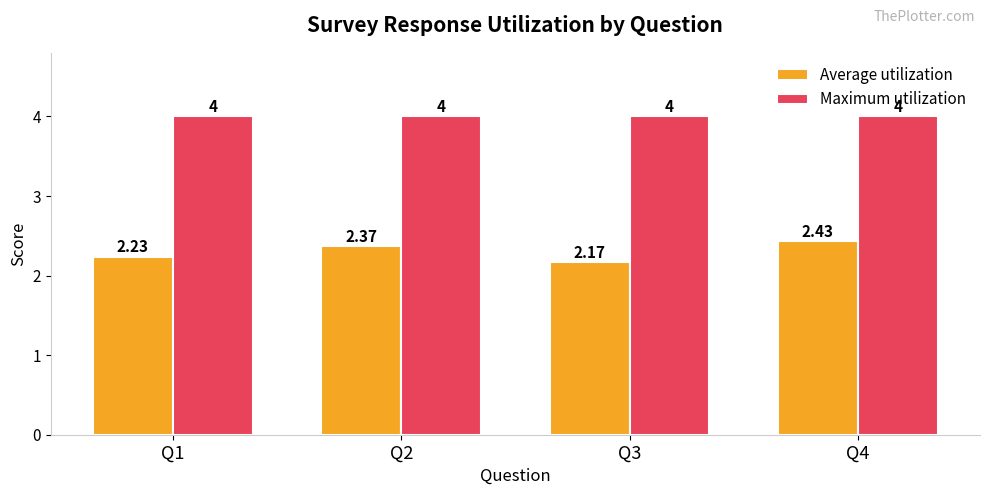

How many bars are there in each group?

2